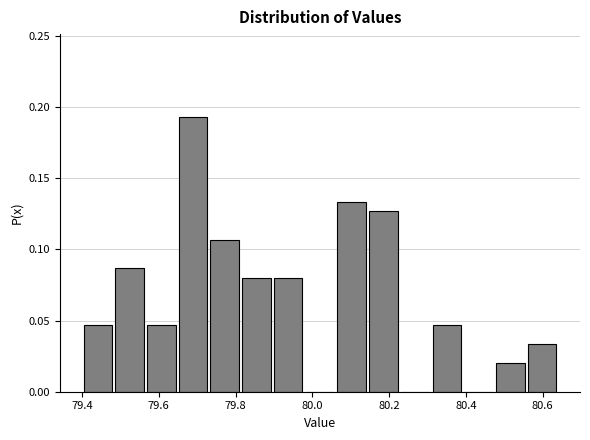

Which range on the x-axis has the tallest bar?

79.64 to 79.74